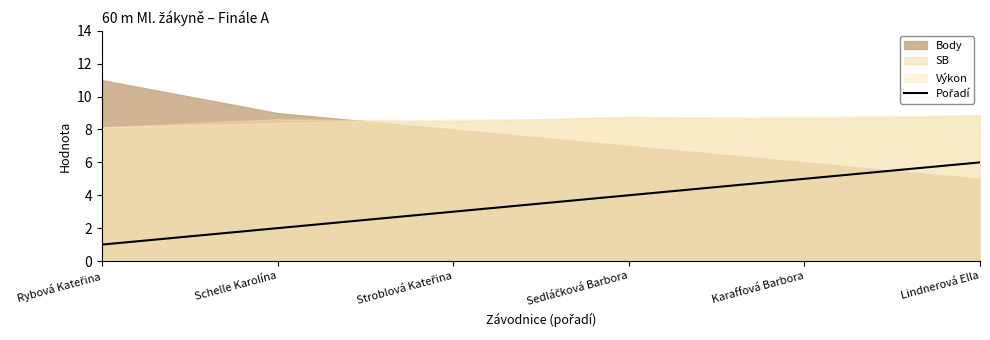

True or false: the data shows 8 at Lindnerová Ella.

False